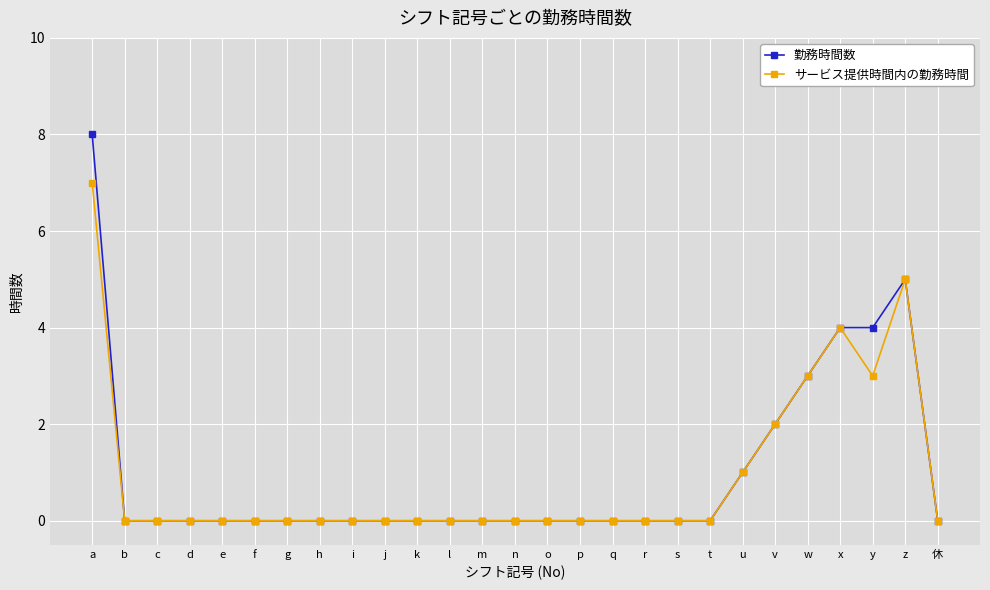

Which series has the largest range (max minus min)?

勤務時間数